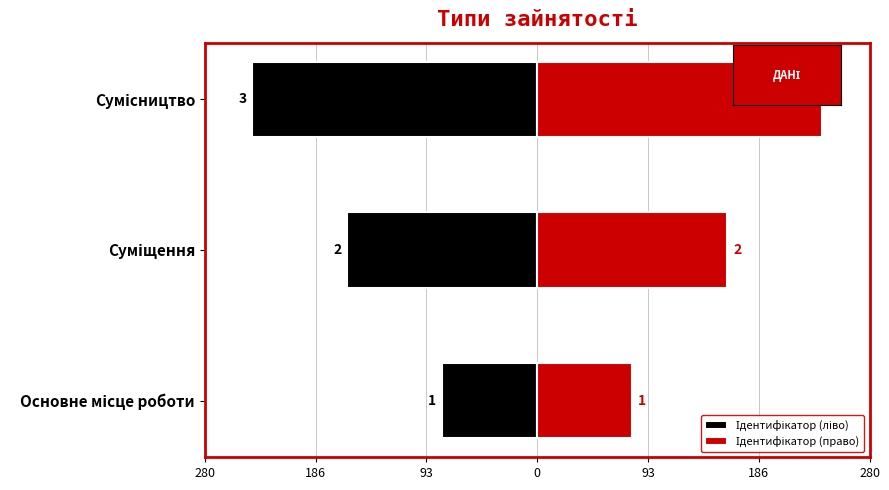

What are all the series names shown in the legend?

Ідентифікатор (ліво), Ідентифікатор (право)